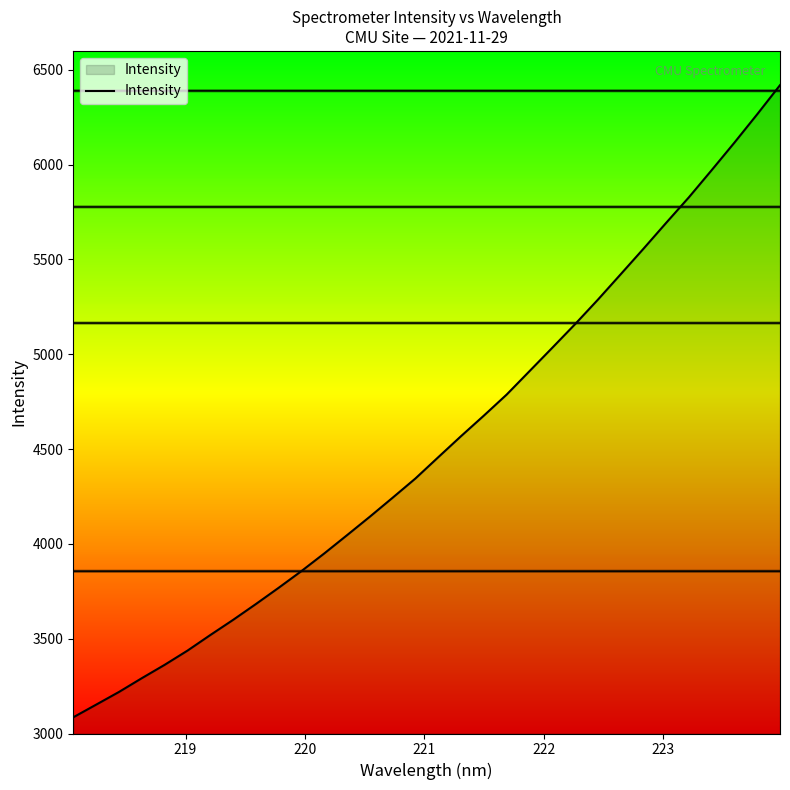

What is the greatest value displayed?

6419.4